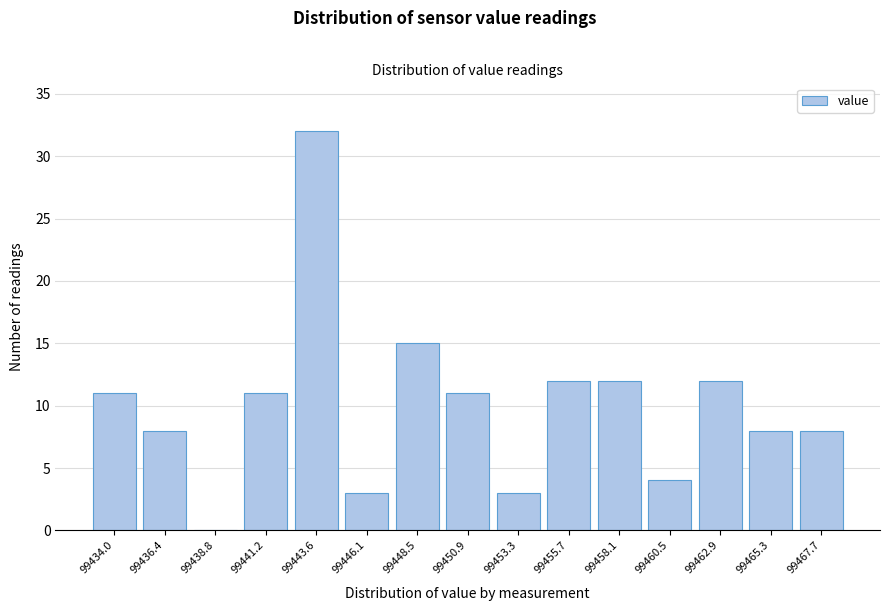

Reading left to right, extract all data points from this chart.

99434.0=11	99436.4=8	99438.8=0	99441.2=11	99443.6=32	99446.1=3	99448.5=15	99450.9=11	99453.3=3	99455.7=12	99458.1=12	99460.5=4	99462.9=12	99465.3=8	99467.7=8